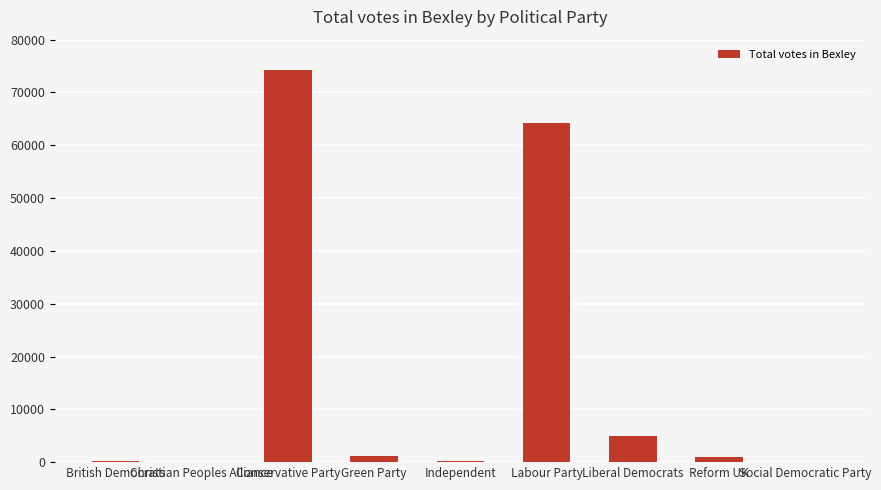

What is the greatest value displayed?

74254